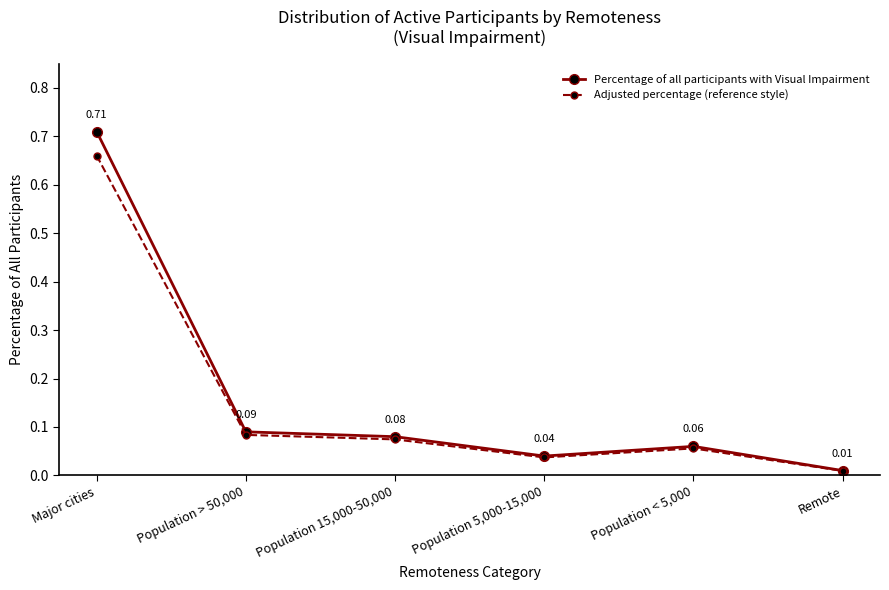

How many interior local valleys does the Adjusted percentage (reference style) series have?

1